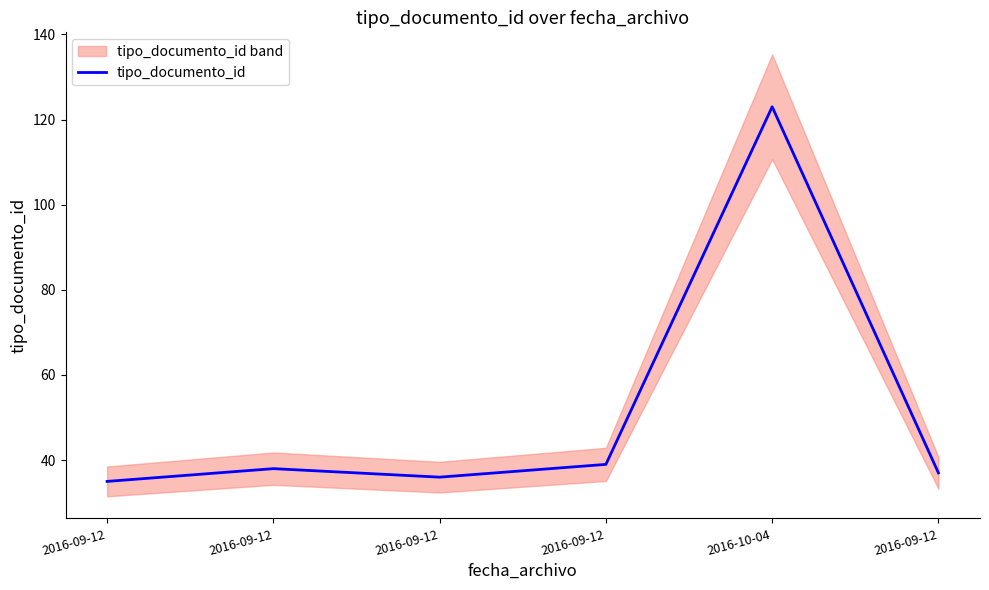

What is the change in value from 2016-09-12 to 2016-10-04?

+84